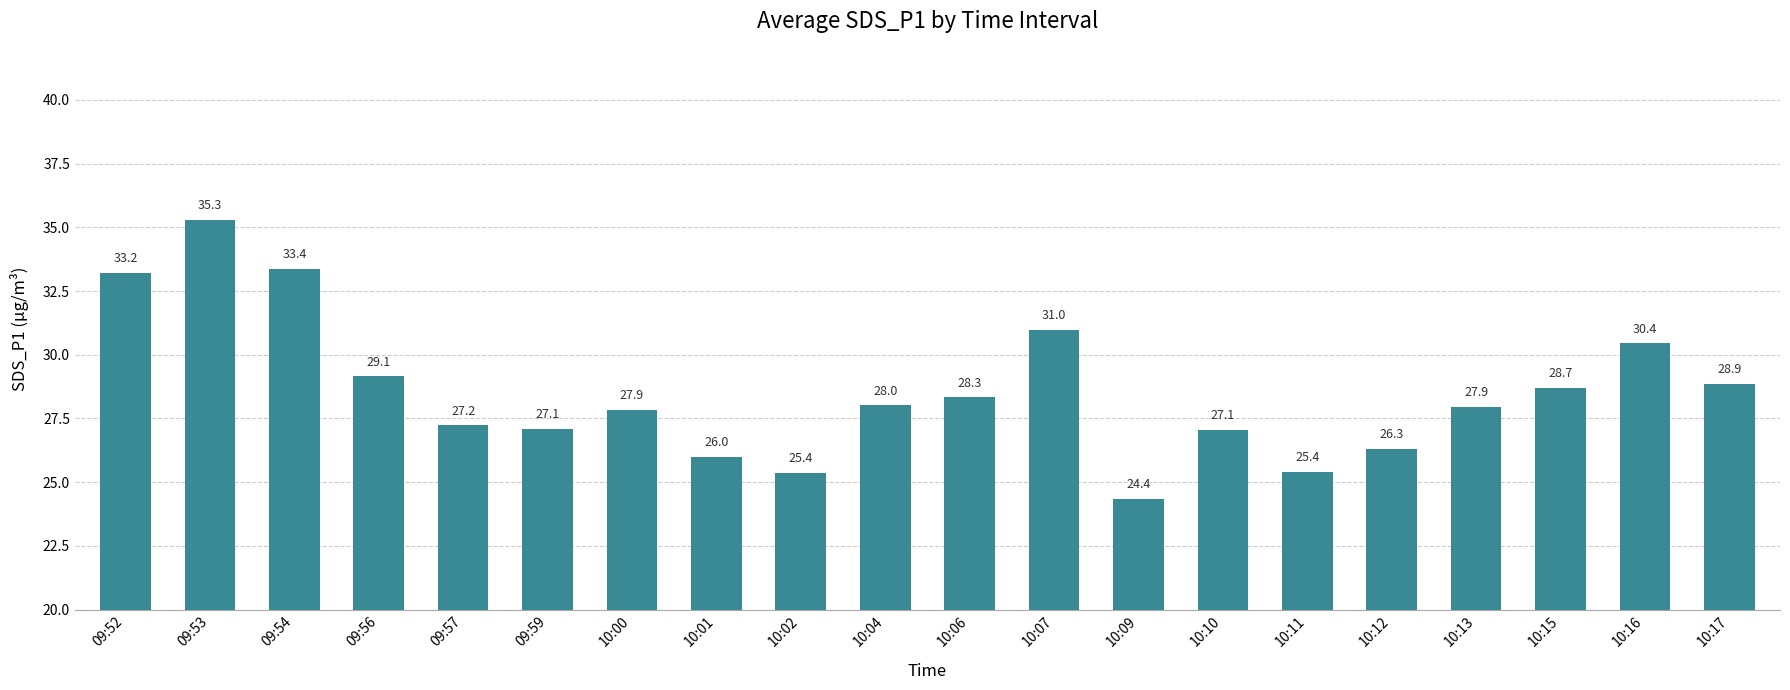

At which category does the chart reach its peak across all series?

09:53